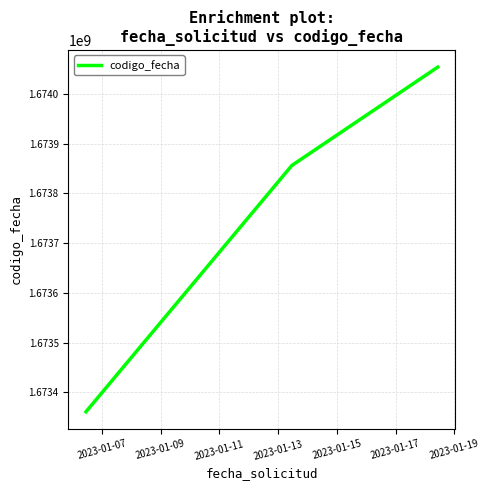

Does the chart display data point markers on the line(s)?

No